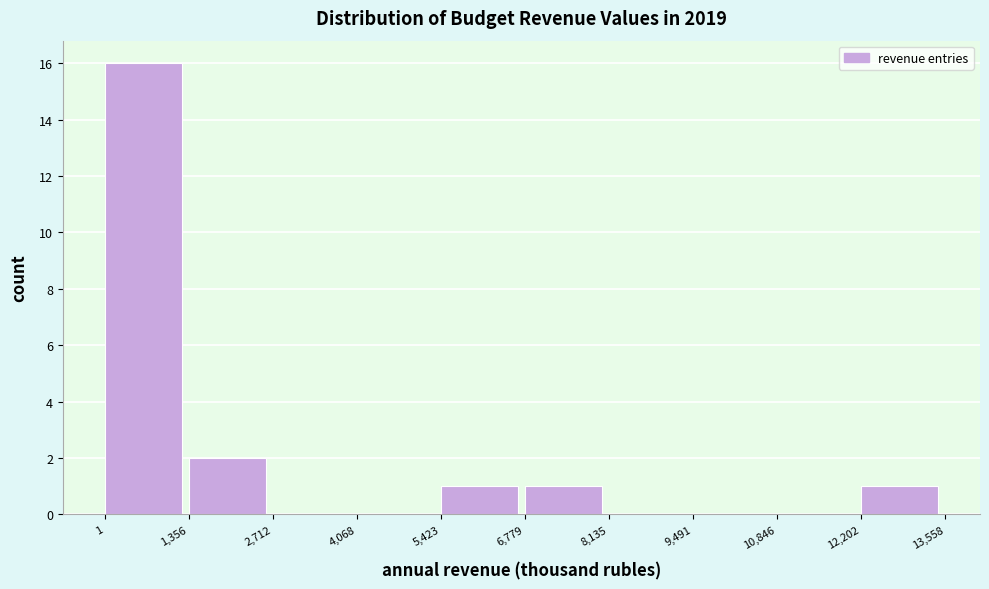

What is the height of the bar covering 1,356 to 2,712 on the x-axis? The values are not printed on the chart, so give them approximately, as read against the axis.

2